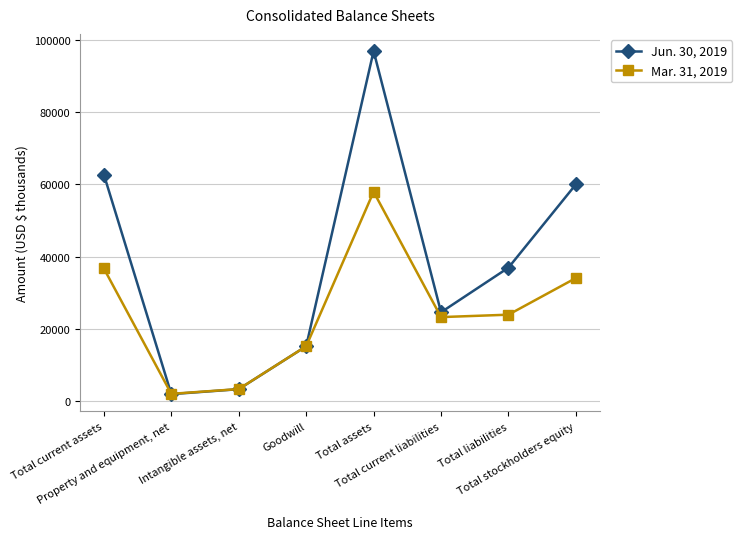

Which series has the largest total across all categories?

Jun. 30, 2019